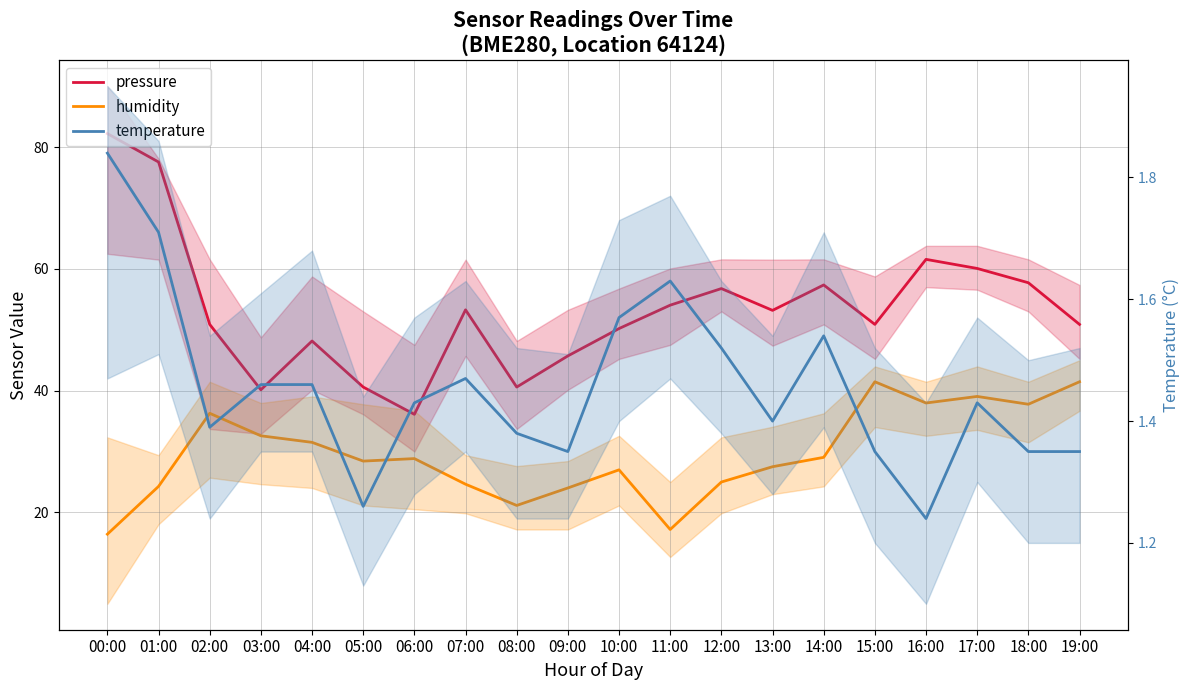

What position from the right is 18:00?

2